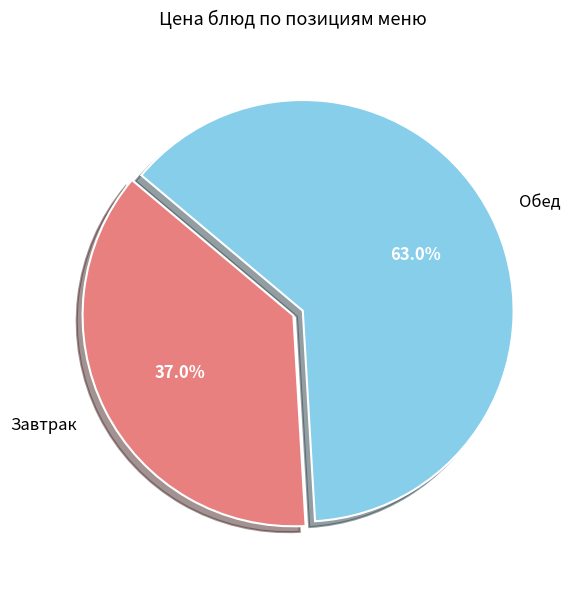

Do Обед and Завтрак together represent more than half of the pie?

Yes